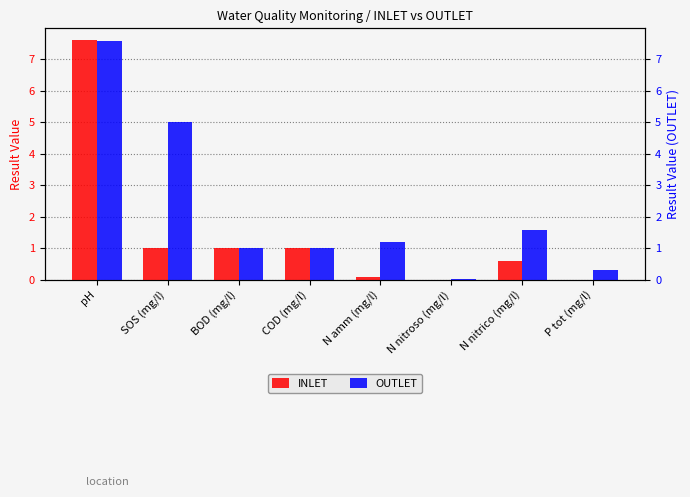

Reading left to right, what are all the values shown in this chart?

INLET: pH=7.6	SOS (mg/l)=1.0	BOD (mg/l)=1.0	COD (mg/l)=1.0	N amm (mg/l)=0.1	N nitroso (mg/l)=0.0	N nitrico (mg/l)=0.6	P tot (mg/l)=0.0
OUTLET: pH=7.6	SOS (mg/l)=5.0	BOD (mg/l)=1.0	COD (mg/l)=1.0	N amm (mg/l)=1.2	N nitroso (mg/l)=0.0	N nitrico (mg/l)=1.6	P tot (mg/l)=0.3